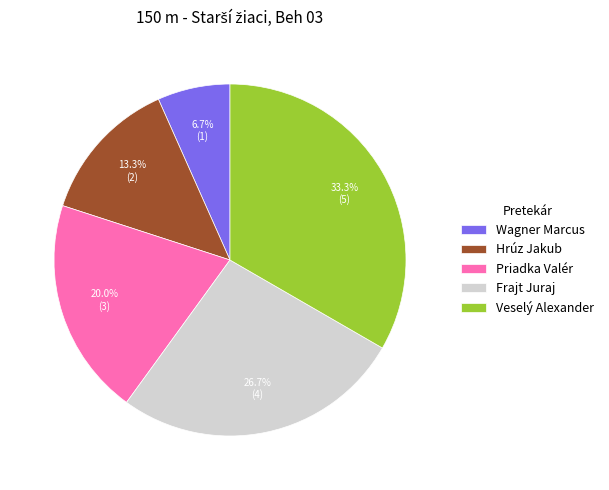

How many segments does this pie chart have?

5